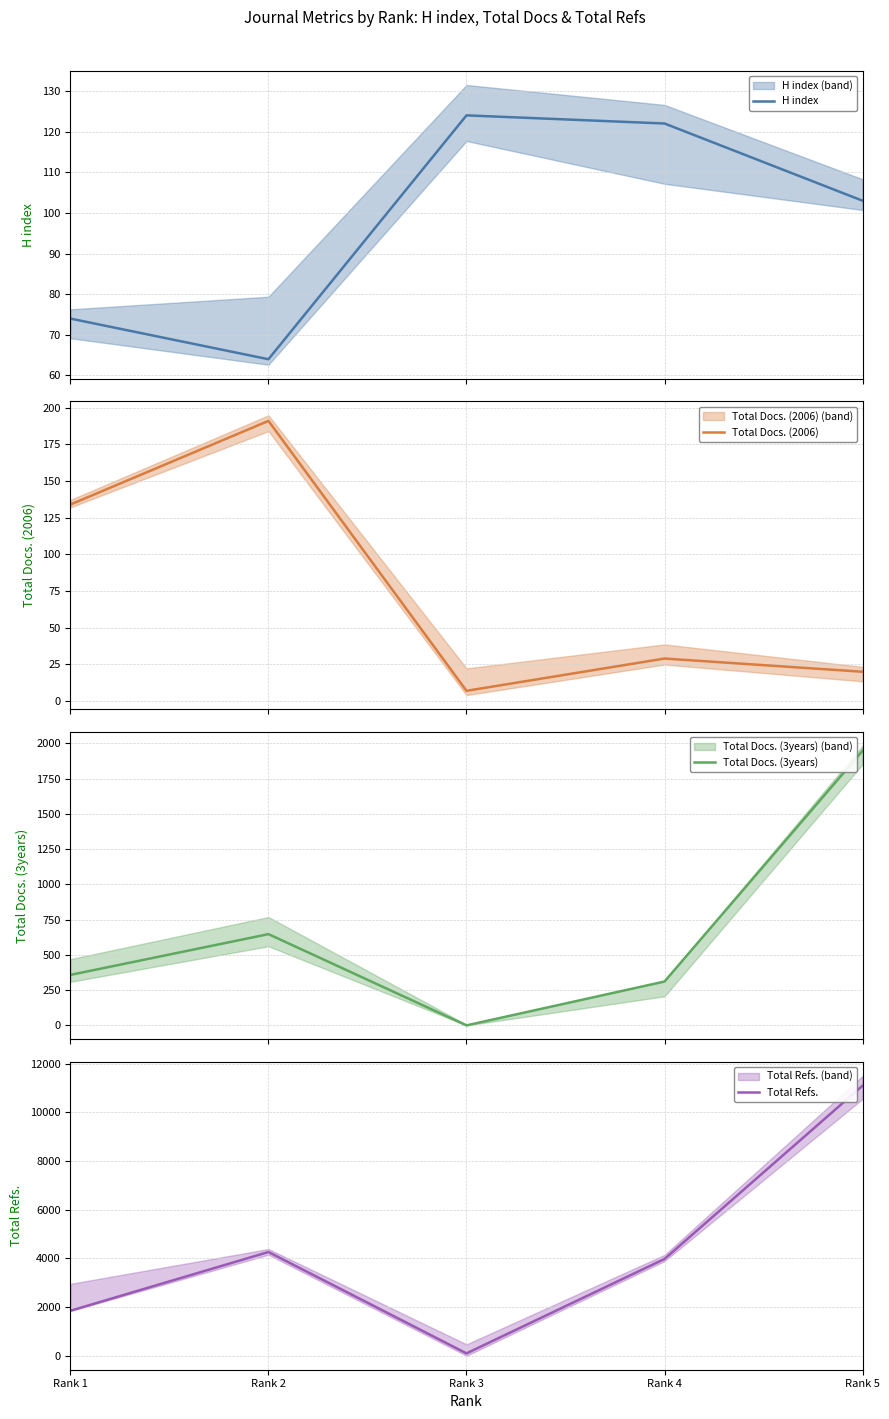

What is the sum of all H index values?

487